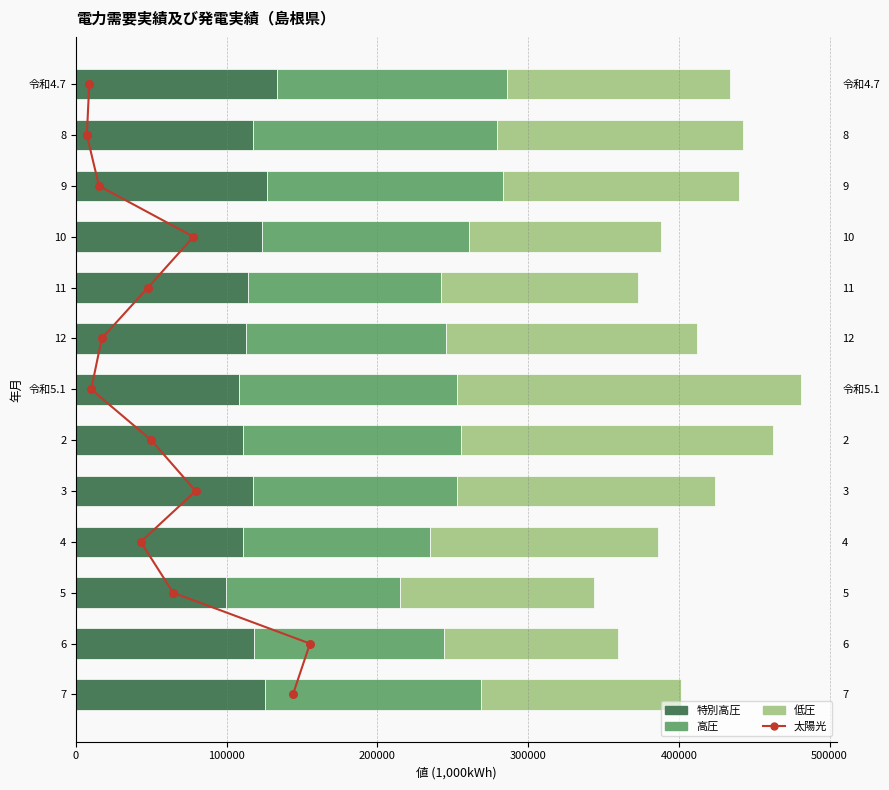

What are all the series names shown in the legend?

太陽光, 特別高圧, 高圧, 低圧